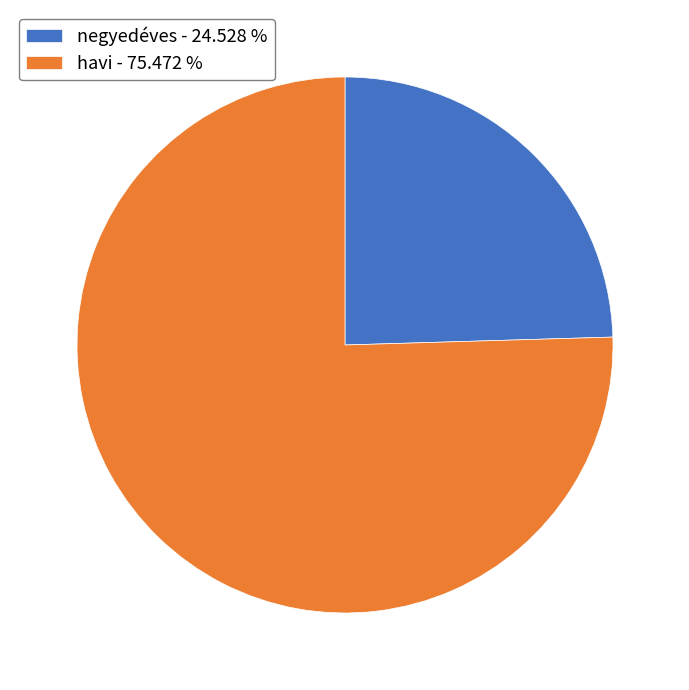

The havi slice represents 69% of the pie. True or false?

False